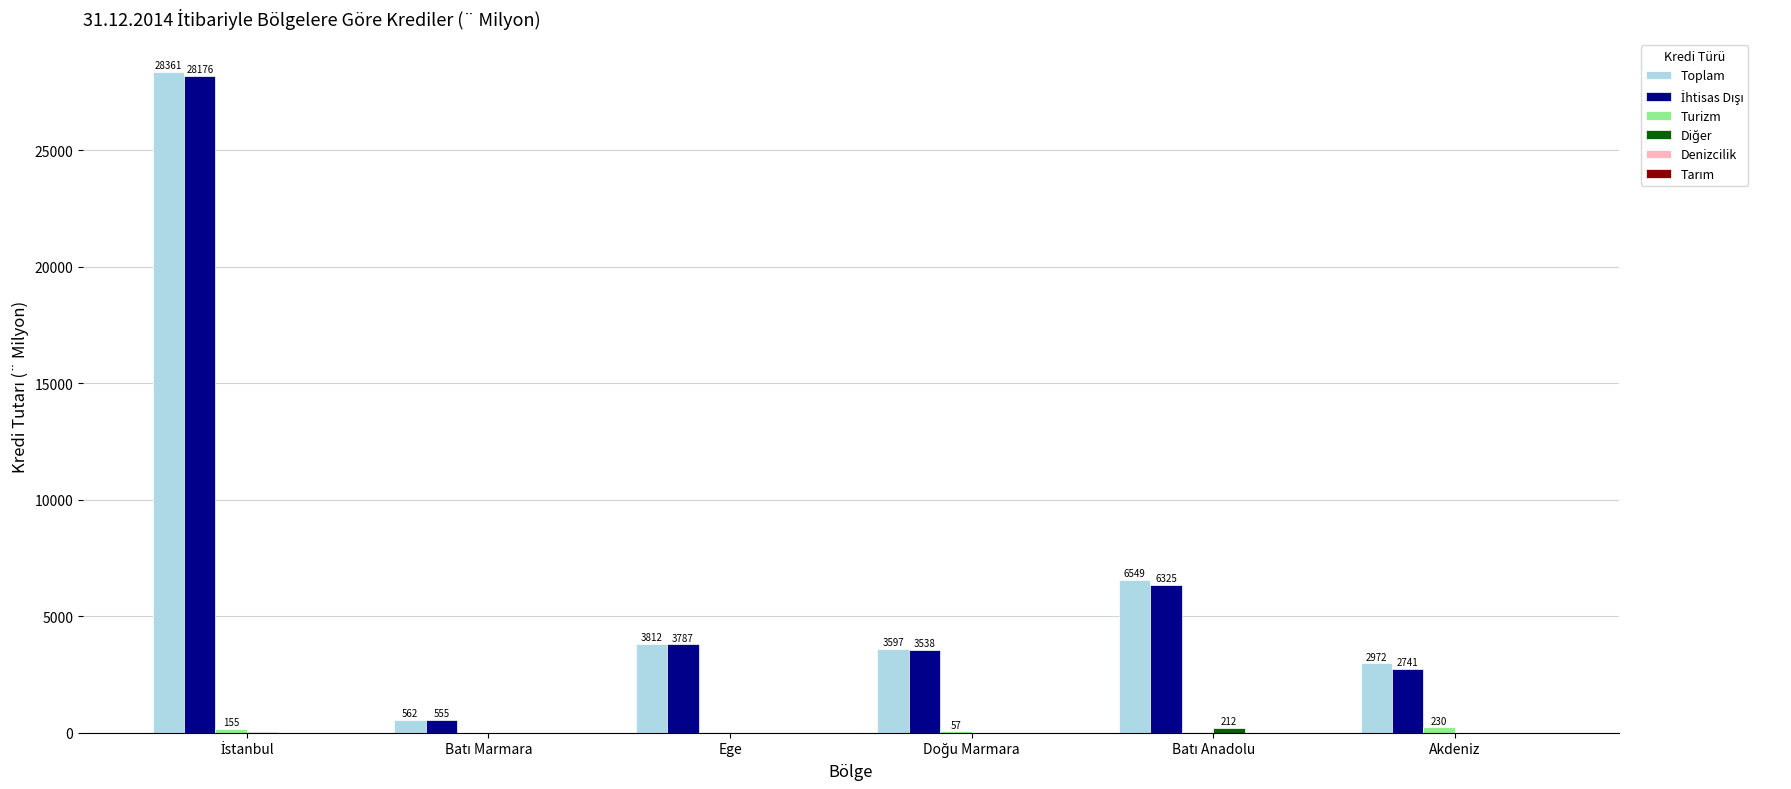

What is the greatest value displayed?

28360.7